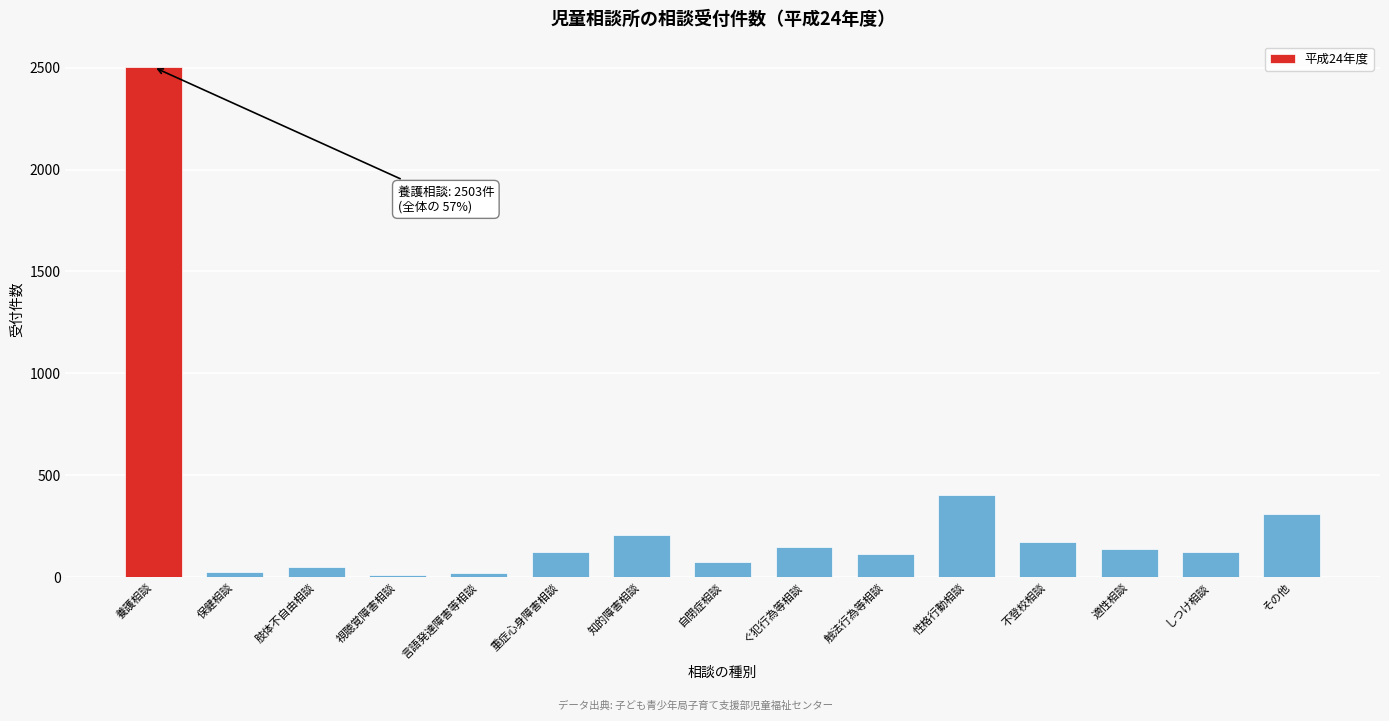

The value at 養護相談 is 2503. True or false?

True